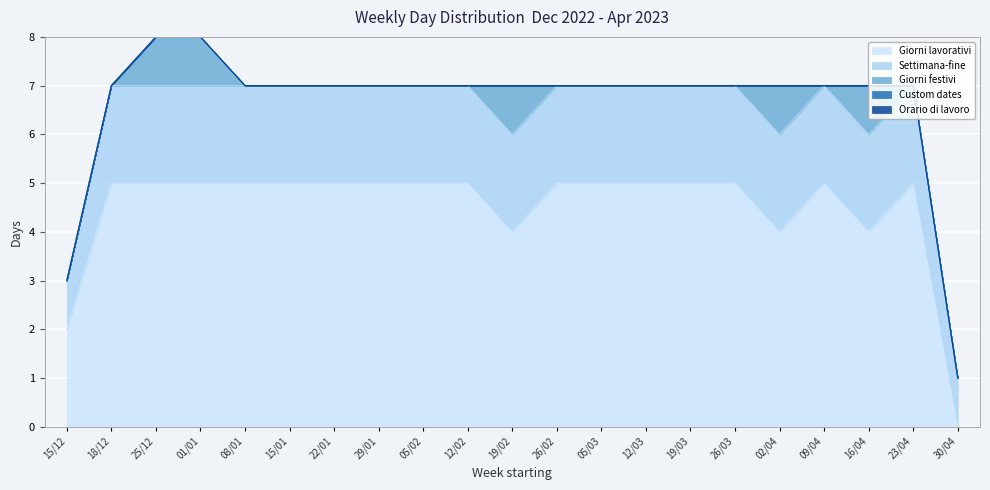

At how many categories does at least one series exceed 3?

19